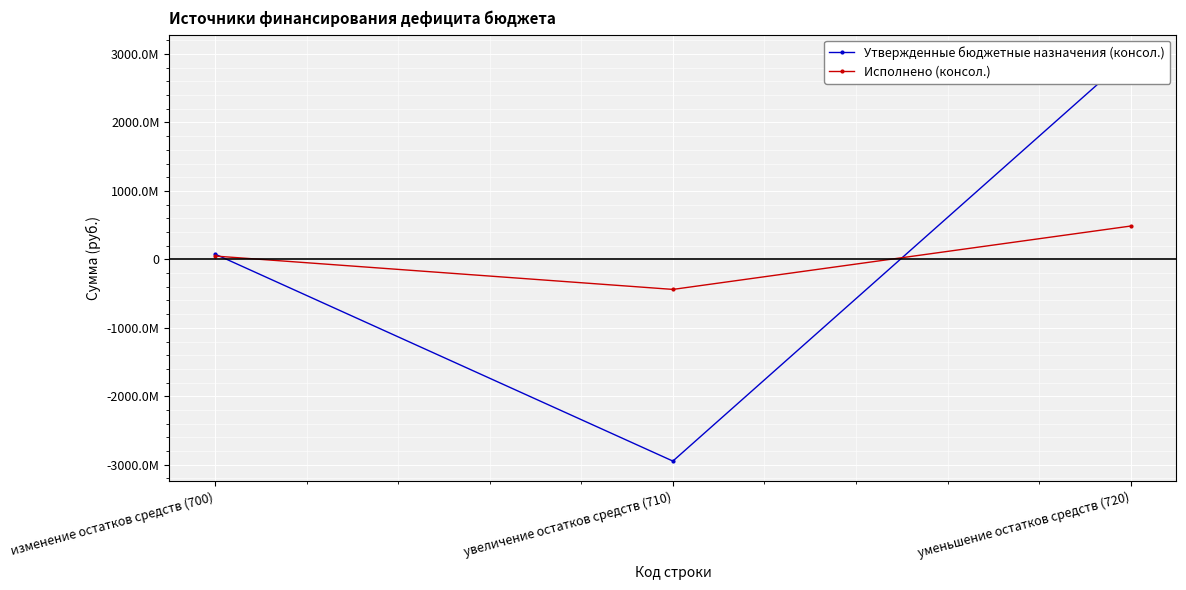

True or false: Утвержденные бюджетные назначения (консол.) has a value of 77639481.9 at изменение остатков средств (700).

True